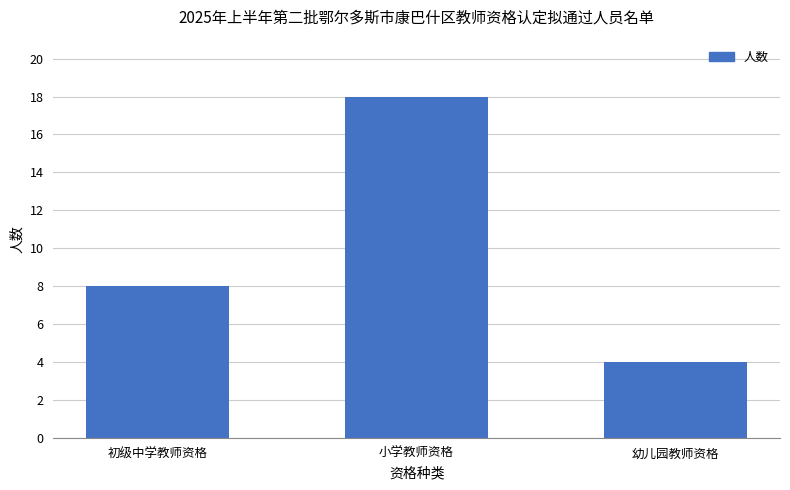

What is the difference between the maximum and second lowest values?

10